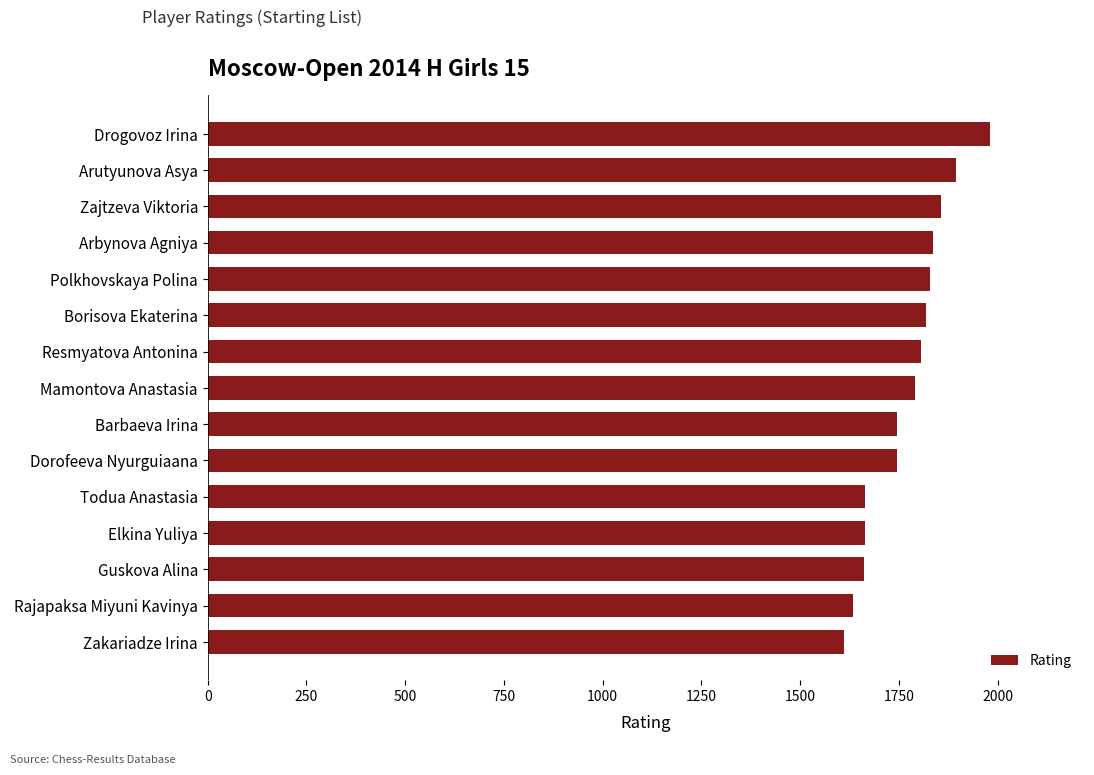

Is it true that the value at Drogovoz Irina is 996?

False